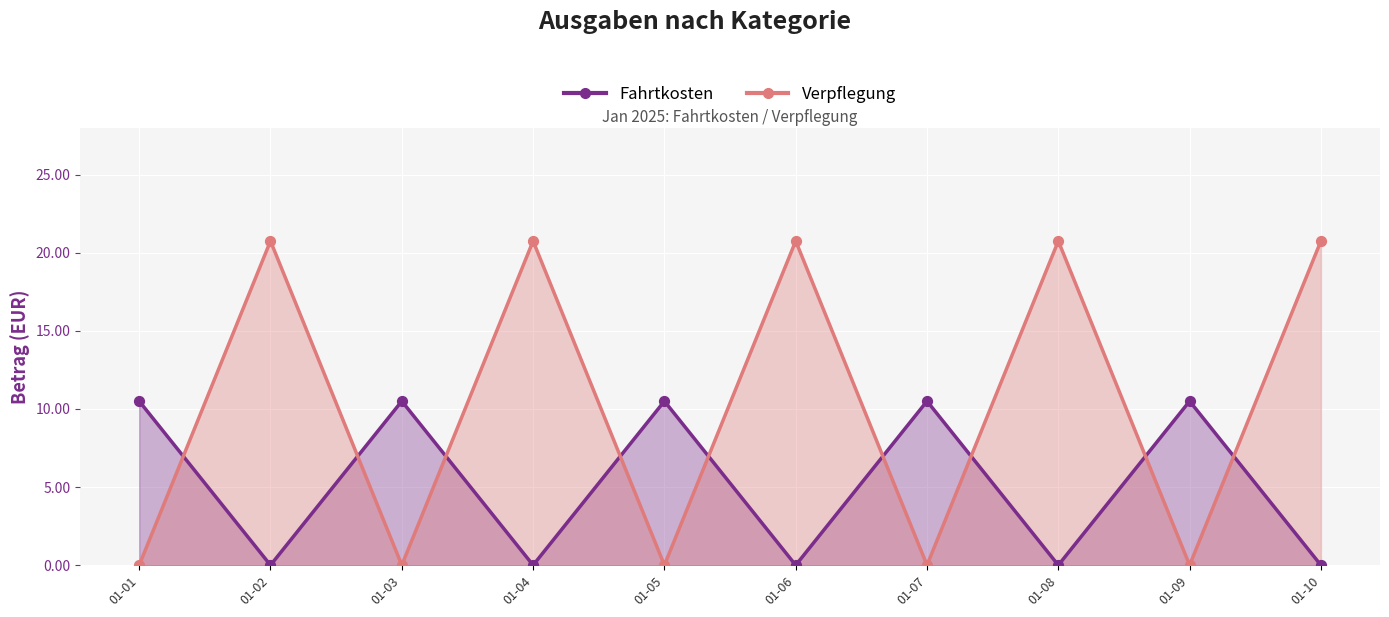

Which series has the largest Y range (max minus min)?

Verpflegung